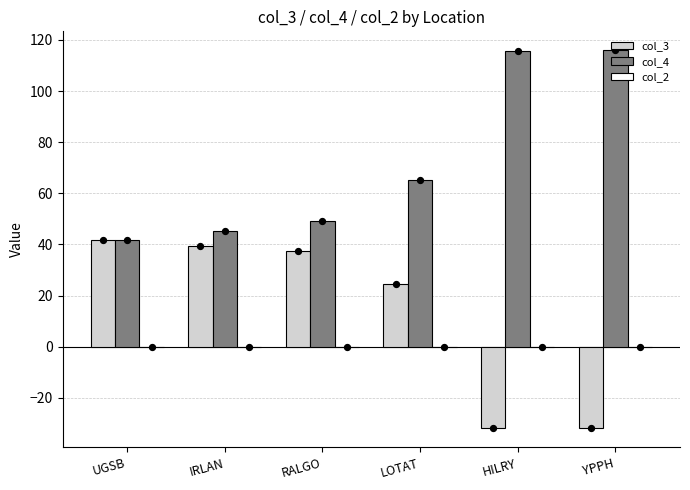

What are all the series names shown in the legend?

col_3, col_4, col_2